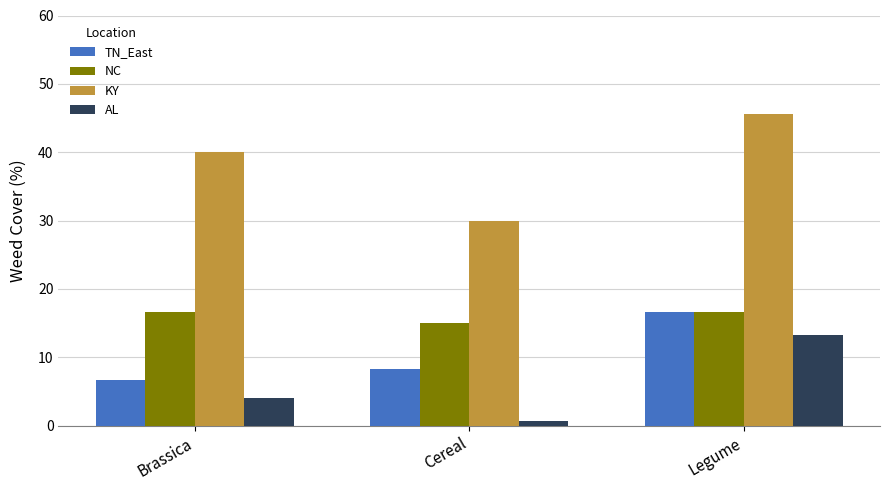

Reading right to left, transcribe all the data shown in this chart.

TN_East: 16.7	8.3	6.7
NC: 16.7	15.0	16.7
KY: 45.7	30.0	40.0
AL: 13.3	0.7	4.0